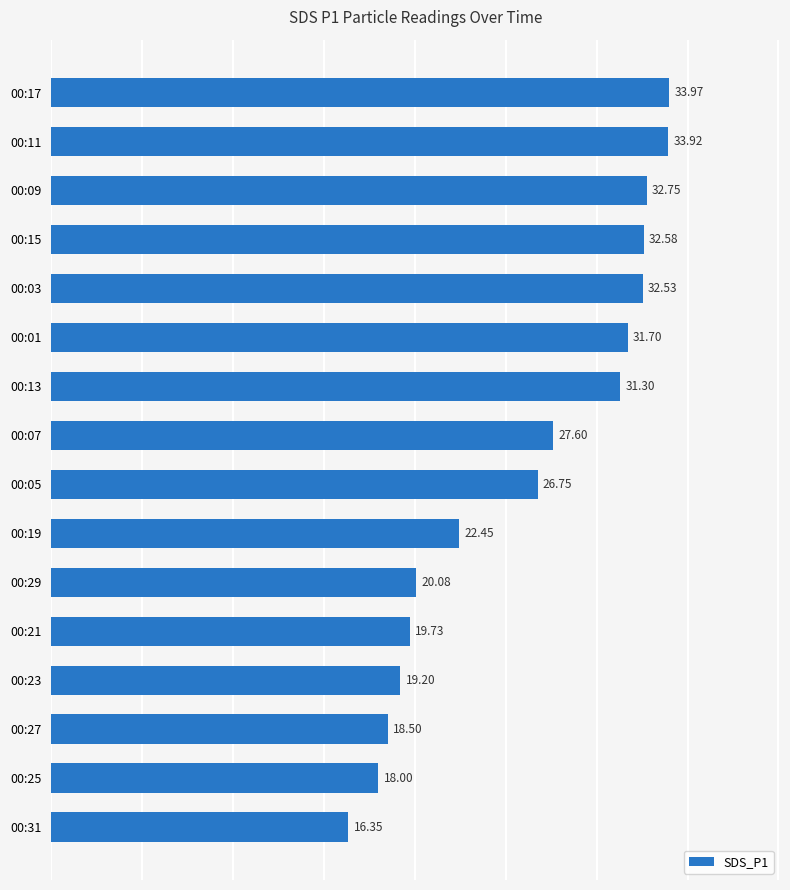

What is the change in value from 00:27 to 00:03?

+14.0